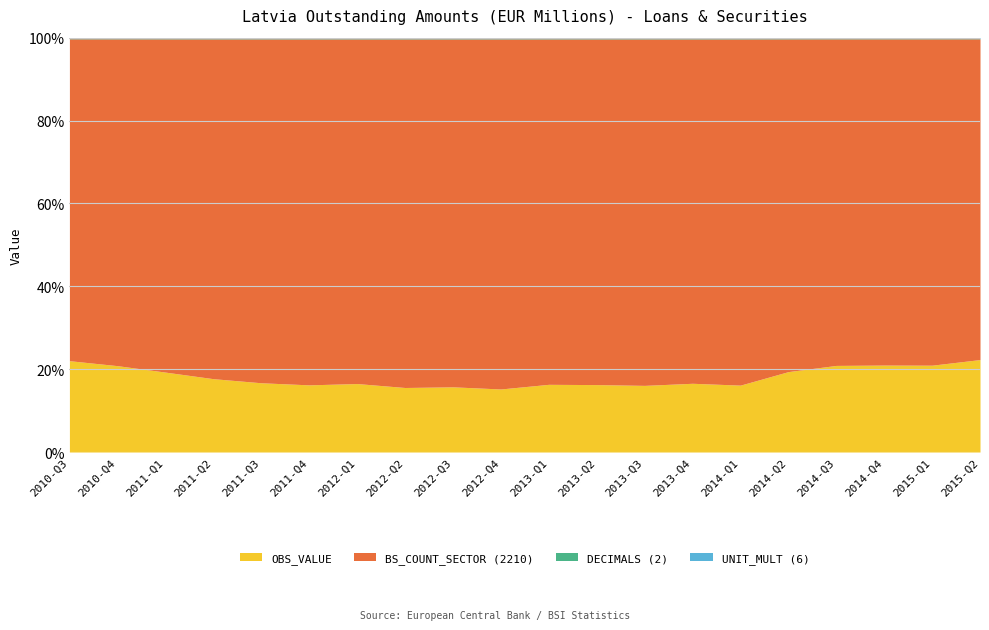

Between 2014-Q3 and 2013-Q3, which is larger?

2014-Q3